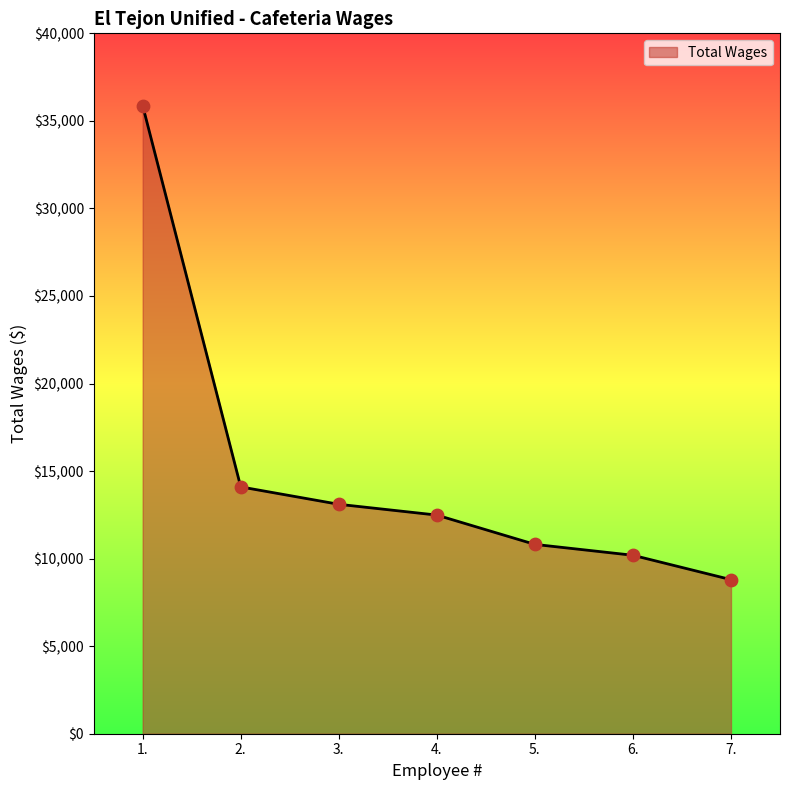

Approximately how many times larger is the value at 6. compared to 5.?

0.9